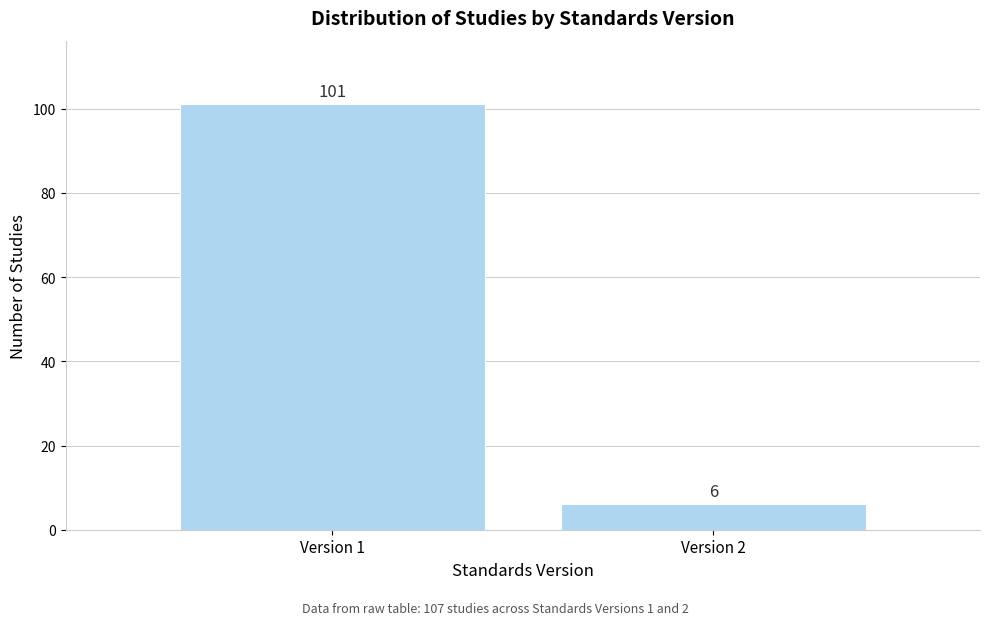

Reading left to right, extract all data points from this chart.

101	6